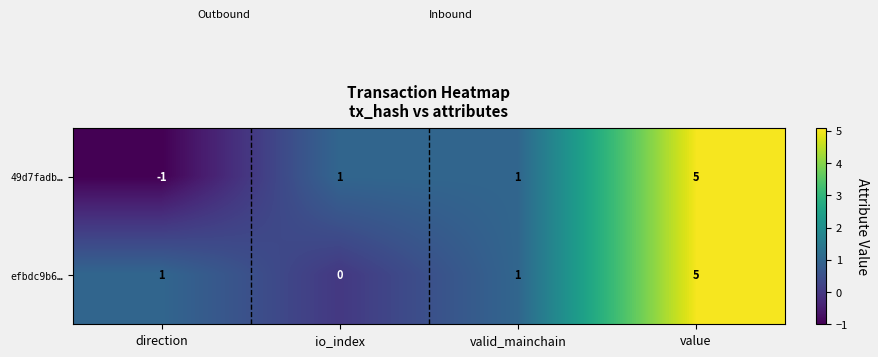

What is the difference between the maximum and minimum values in the efbdc9b6… series?

5